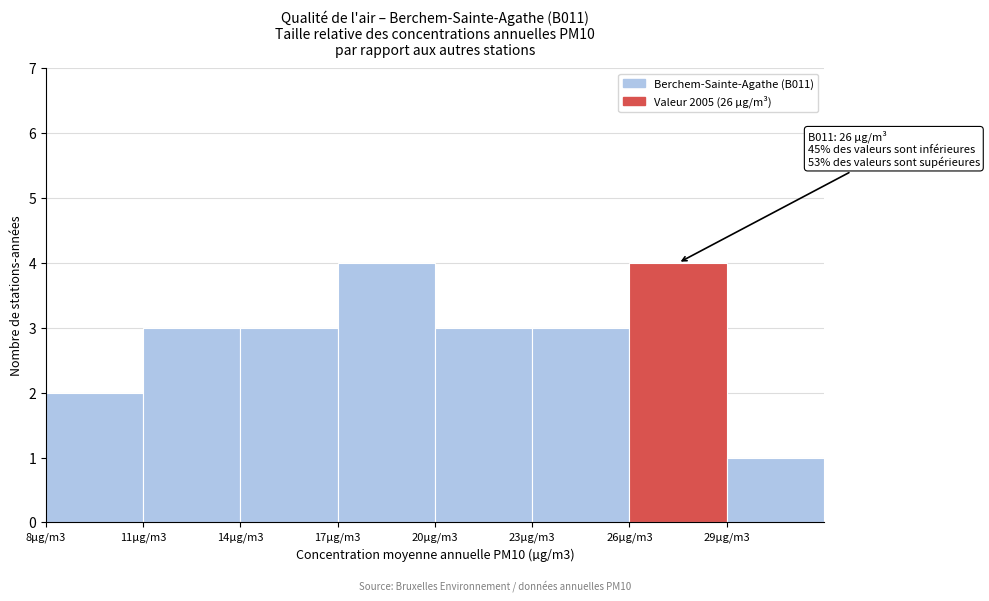

Reading right to left, extract all data points from this chart.

29µg/m3=1	26µg/m3=4	23µg/m3=3	20µg/m3=3	17µg/m3=4	14µg/m3=3	11µg/m3=3	8µg/m3=2